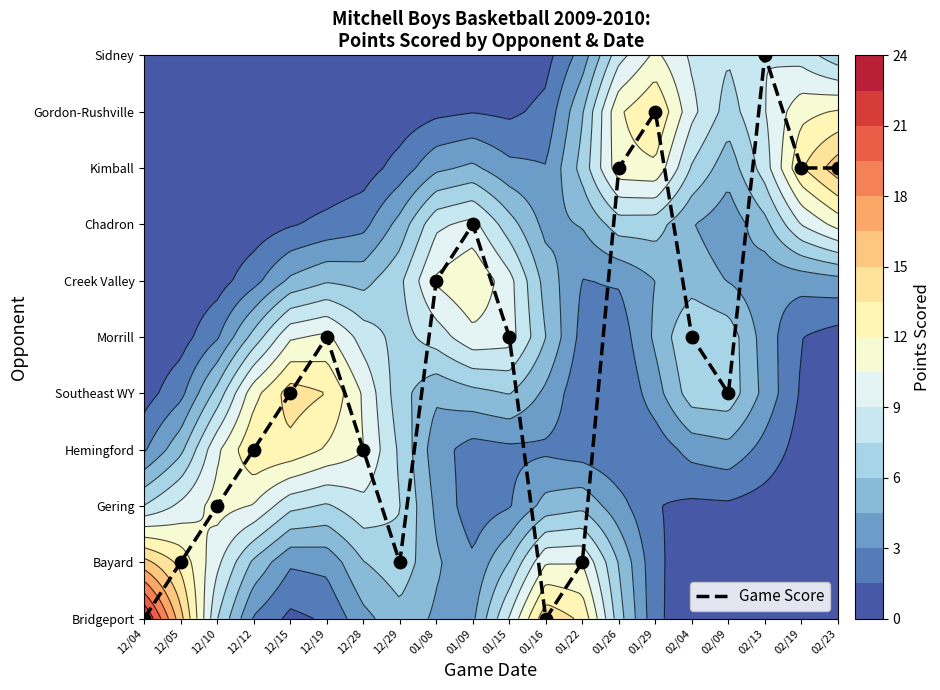

True or false: the data shows 2 at 12/29.

False